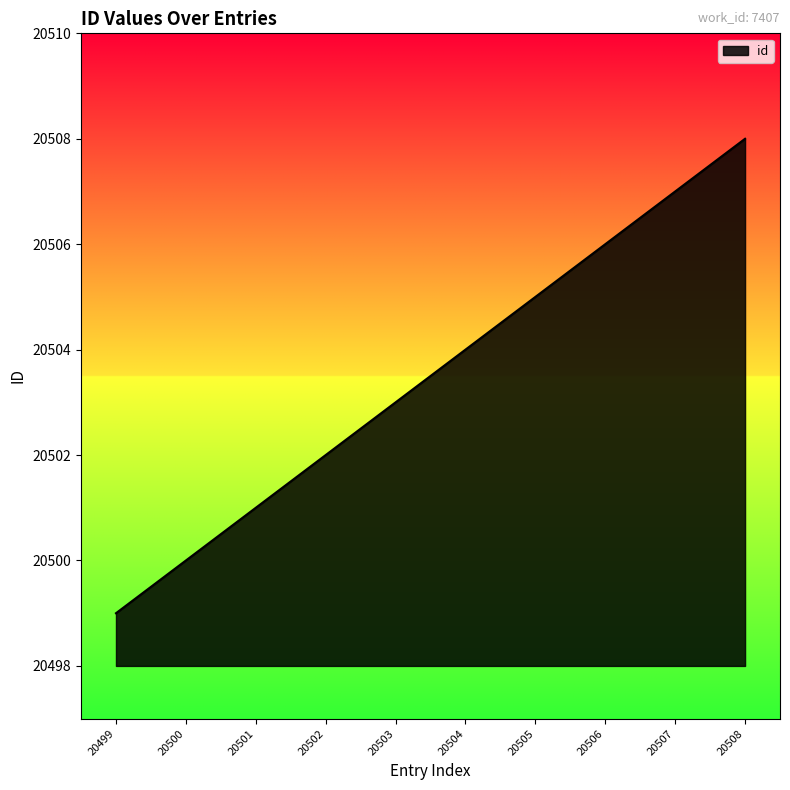

Is it true that the value at 20507 is 13837?

False